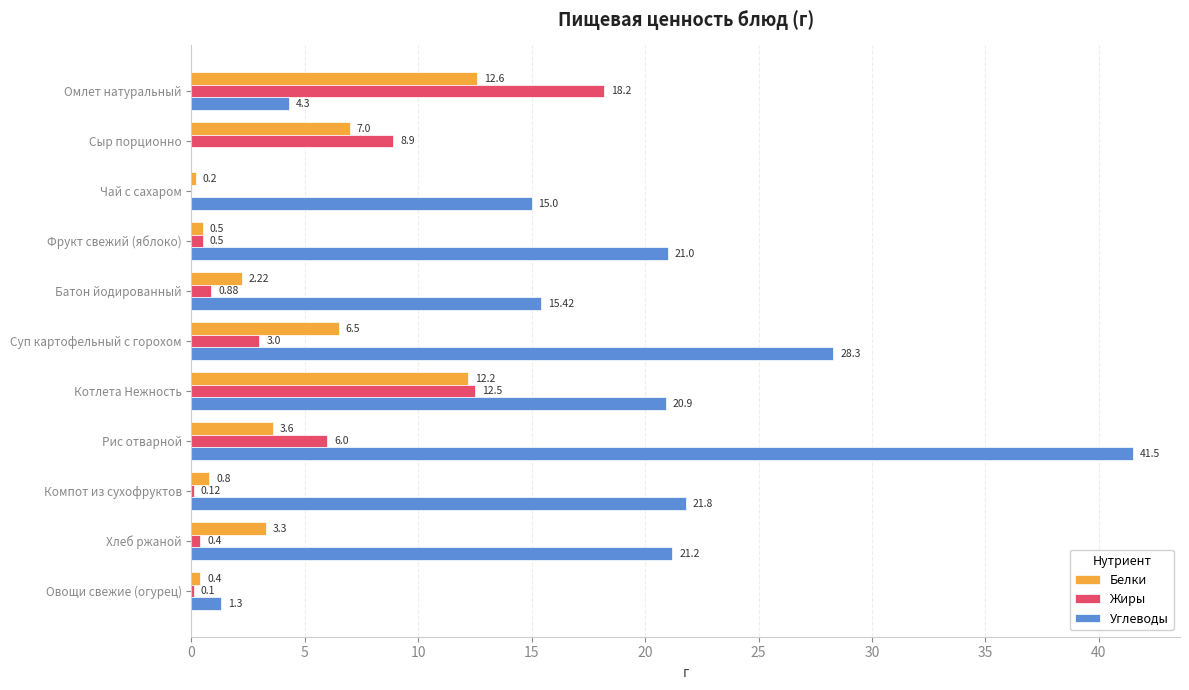

Where is Жиры nearest to the value 9?

Сыр порционно